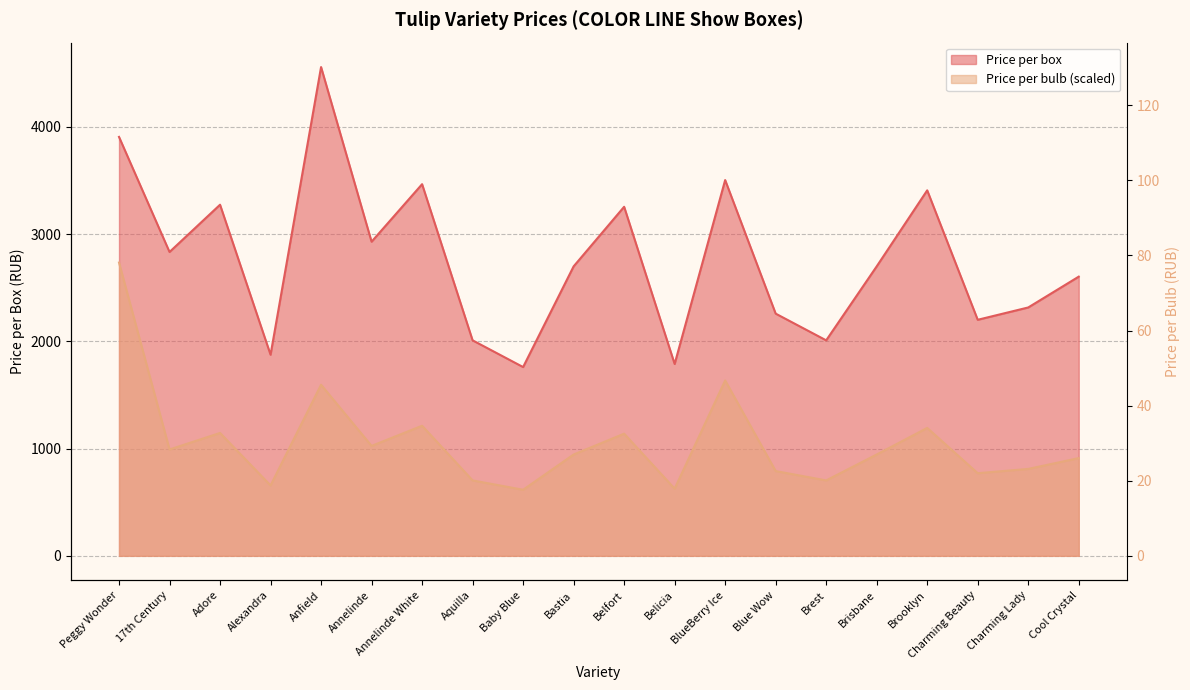

What is the label of the 4th point from the left?

Alexandra